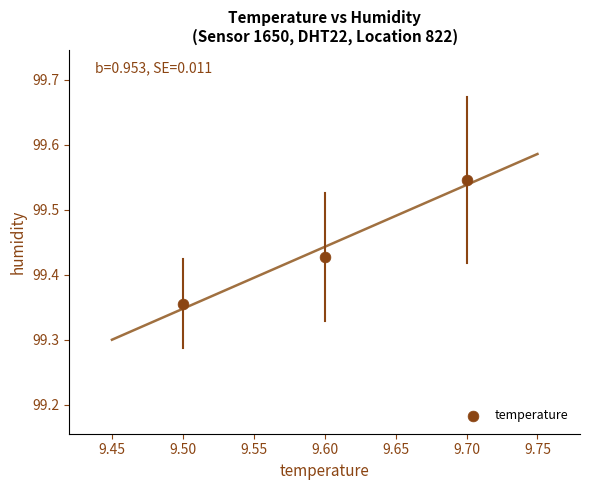

What is the average X value?

9.6